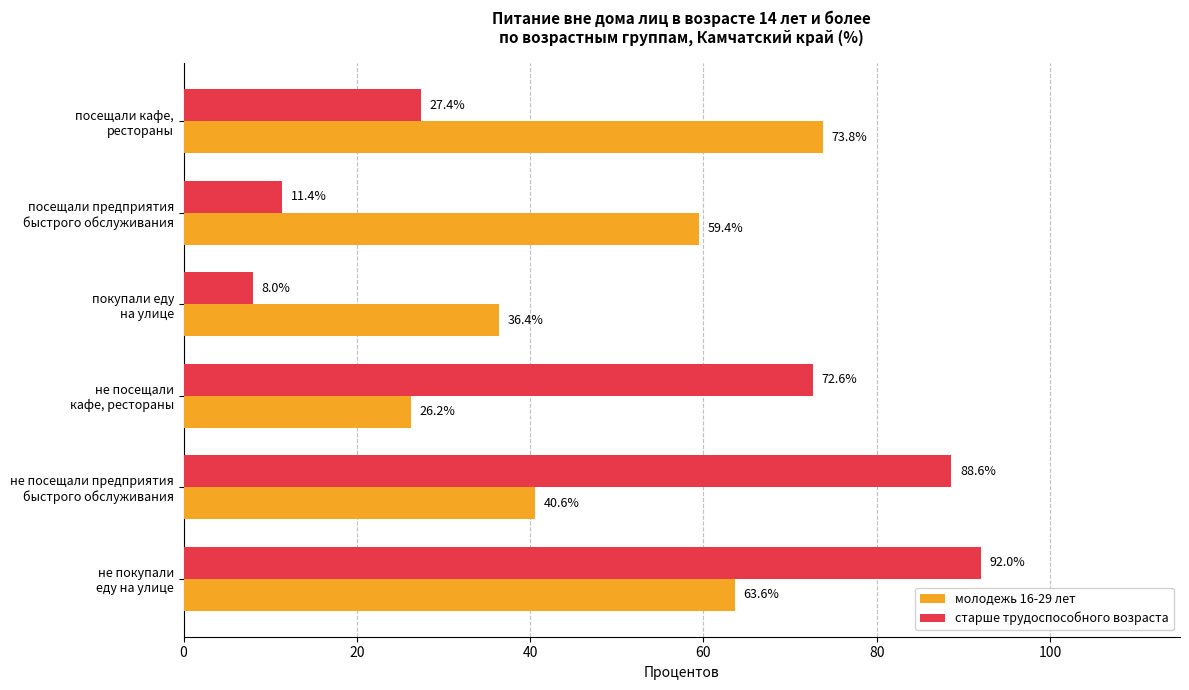

What is the minimum value shown in the chart?

8.0